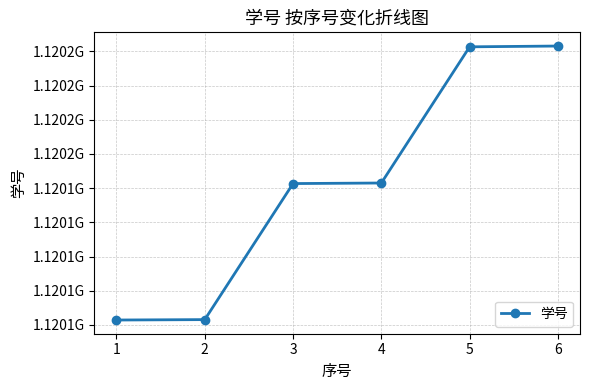

Is this an area chart (filled region under the line)?

No